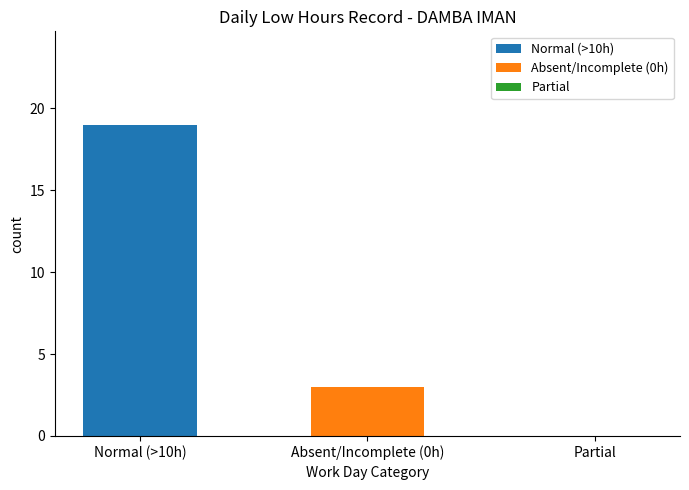

What is the maximum value shown in the chart?

19